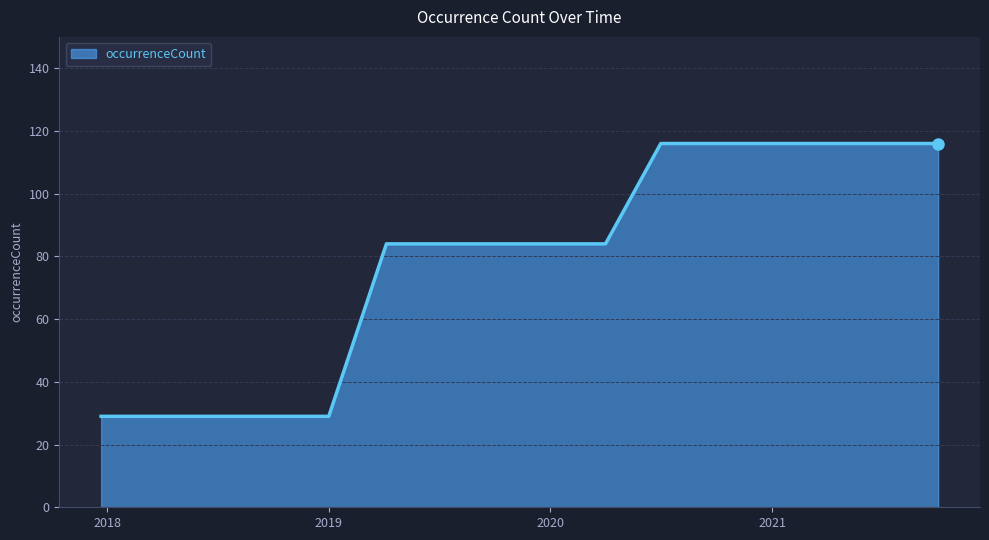

What is the maximum value shown in the chart?

116